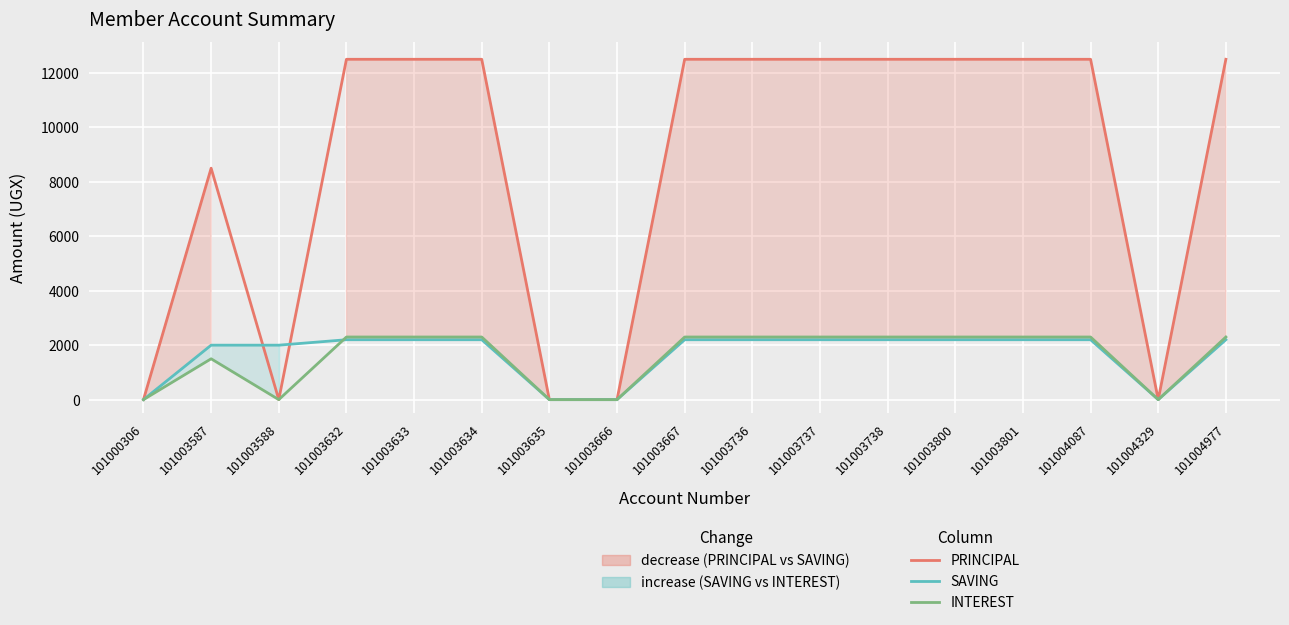

What are all the series names shown in the legend?

PRINCIPAL, SAVING, INTEREST